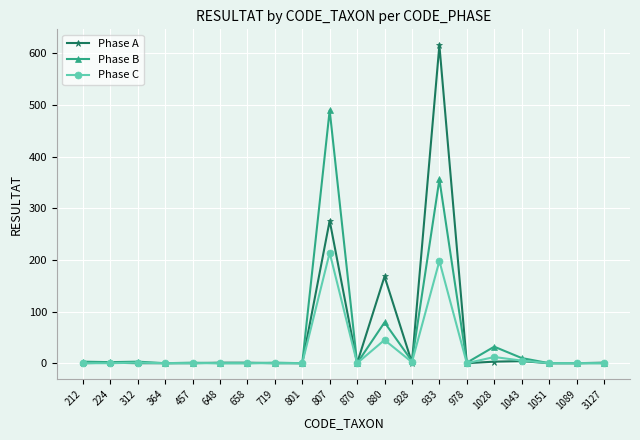

What is the sum of all Phase B values?

982